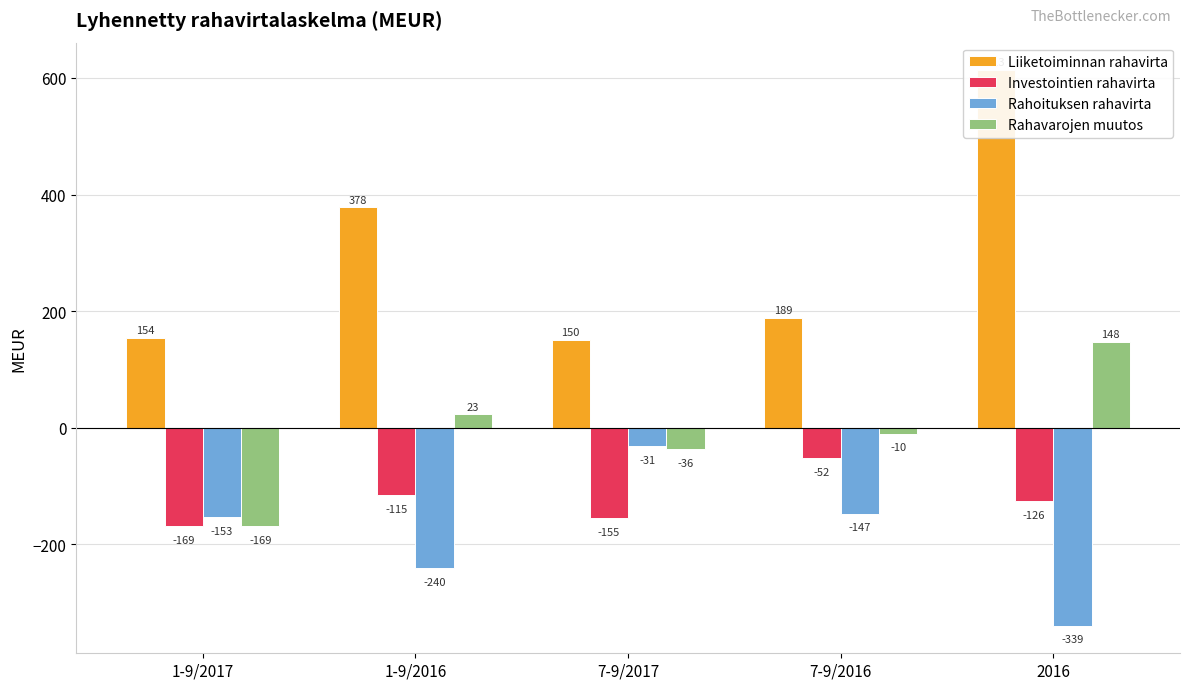

What is the difference between the maximum and second lowest values in the Rahoituksen rahavirta series?

209